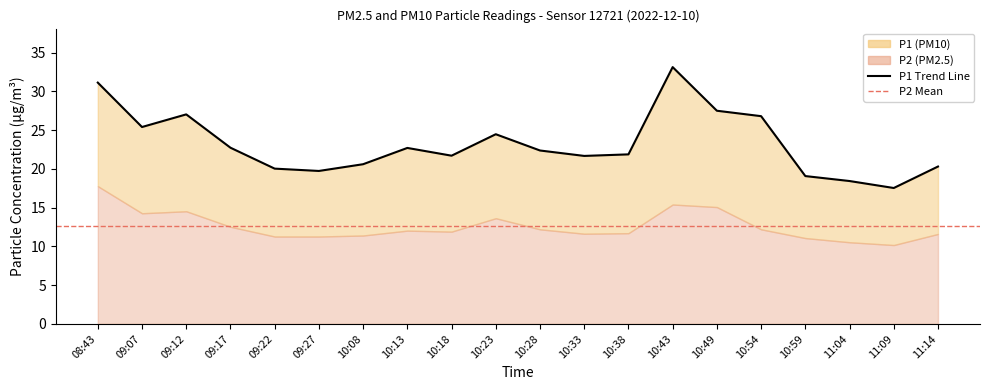

What is the change in value from 09:12 to 10:54?

-0.2